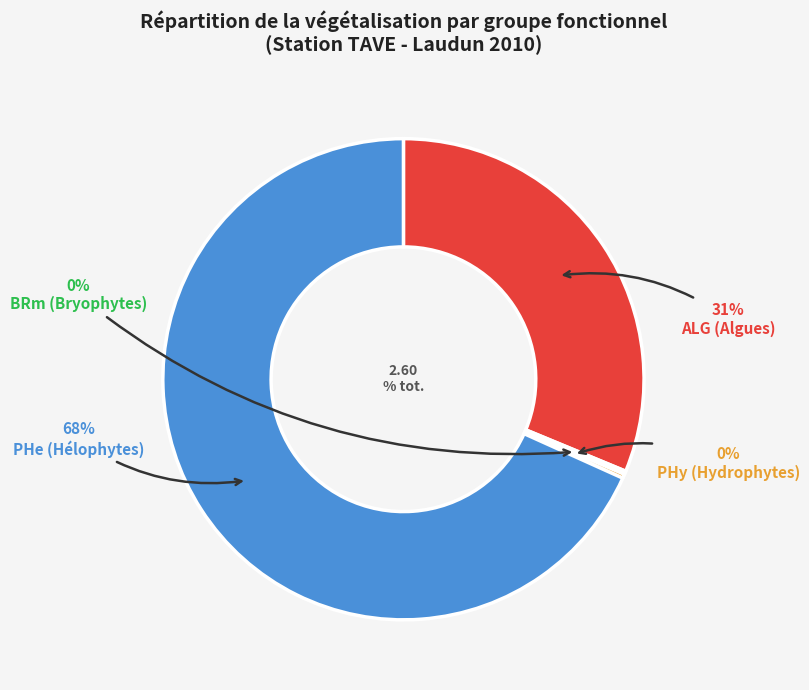

What is the majority slice?

PHe